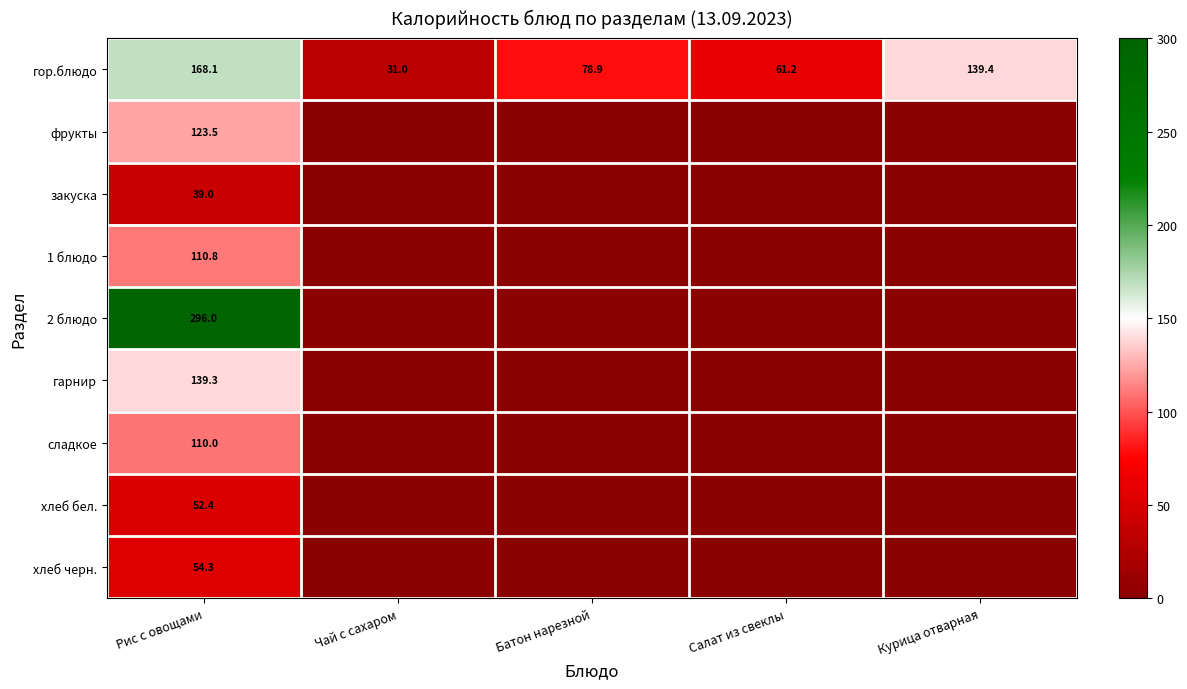

Is it true that гор.блюдо equals 240.7 at Рис с овощами?

False